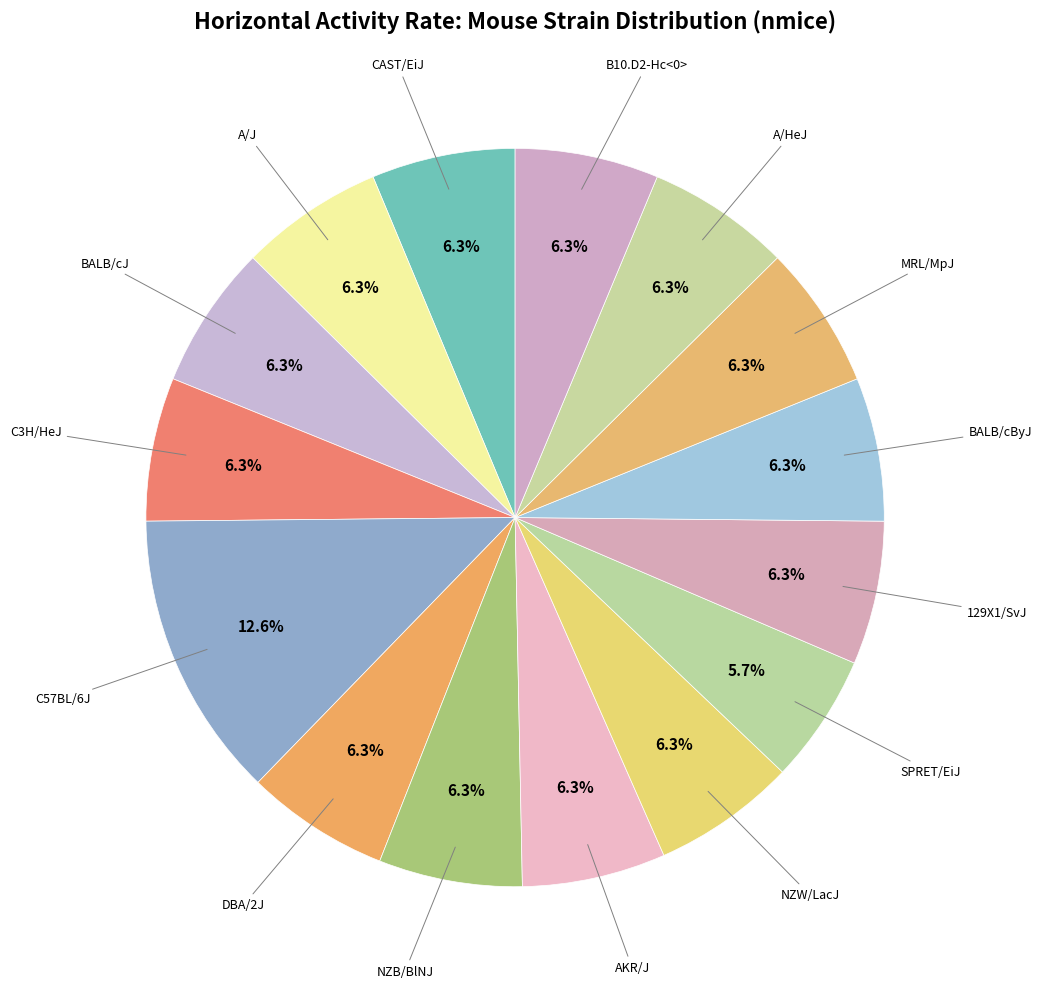

Rank the categories by value from lowest to highest.

SPRET/EiJ, CAST/EiJ, A/J, BALB/cJ, C3H/HeJ, DBA/2J, NZB/BlNJ, AKR/J, NZW/LacJ, 129X1/SvJ, BALB/cByJ, MRL/MpJ, A/HeJ, B10.D2-Hc<0>, C57BL/6J